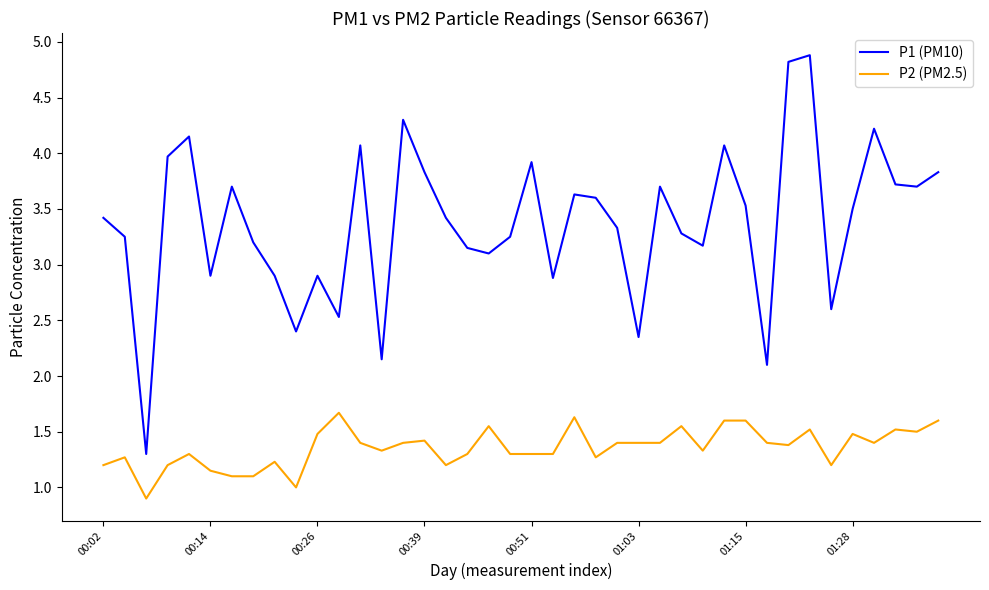

Which series has the largest total across all categories?

P1 (PM10)